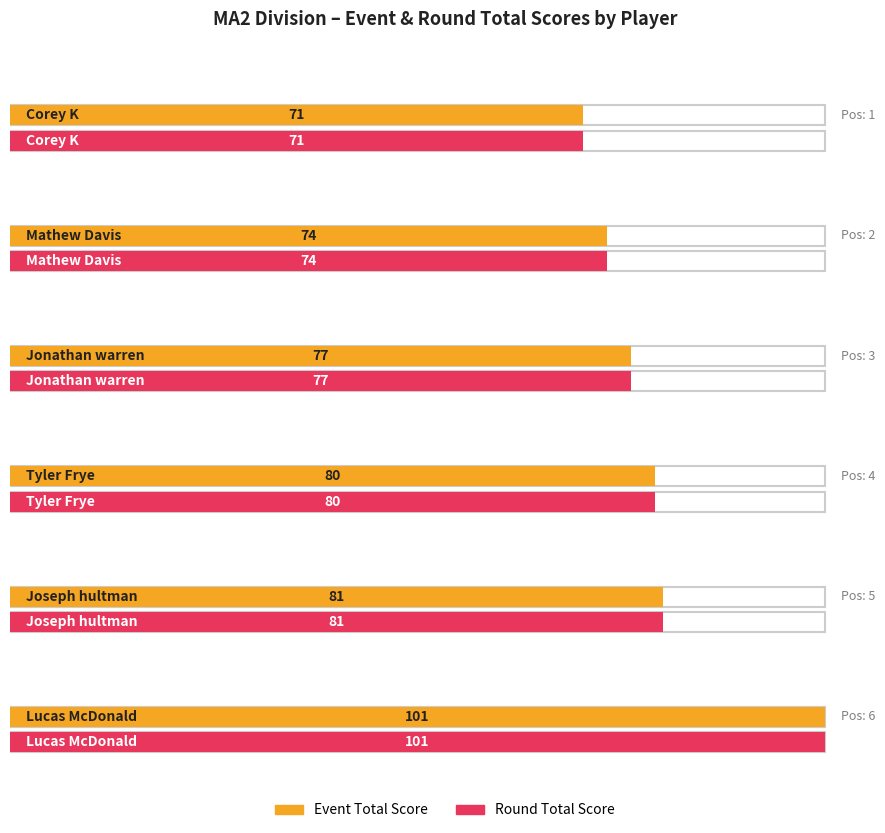

The value of round_total_score at Jonathan warren is 77. True or false?

True